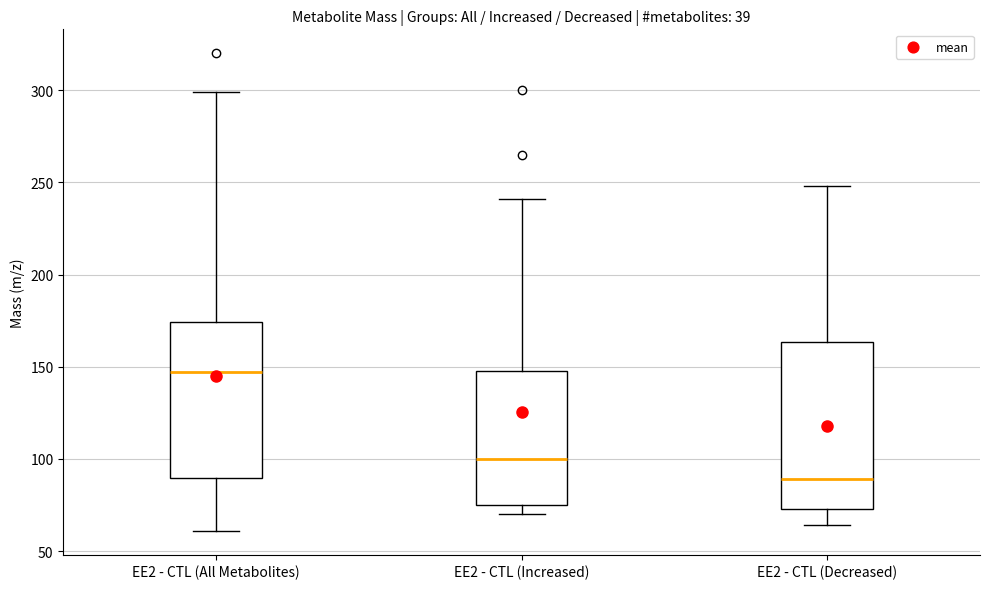

Reading left to right, read every box against the y-axis: the position of its median line, the range the box covers, and the ends of its whiskers. The values are not printed on the chart, so give them approximately, as read against the axis.

EE2 - CTL (All Metabolites): median 145, box 90 to 175, whiskers 60 to 300
EE2 - CTL (Increased): median 100, box 75 to 150, whiskers 70 to 240
EE2 - CTL (Decreased): median 90, box 75 to 165, whiskers 65 to 250